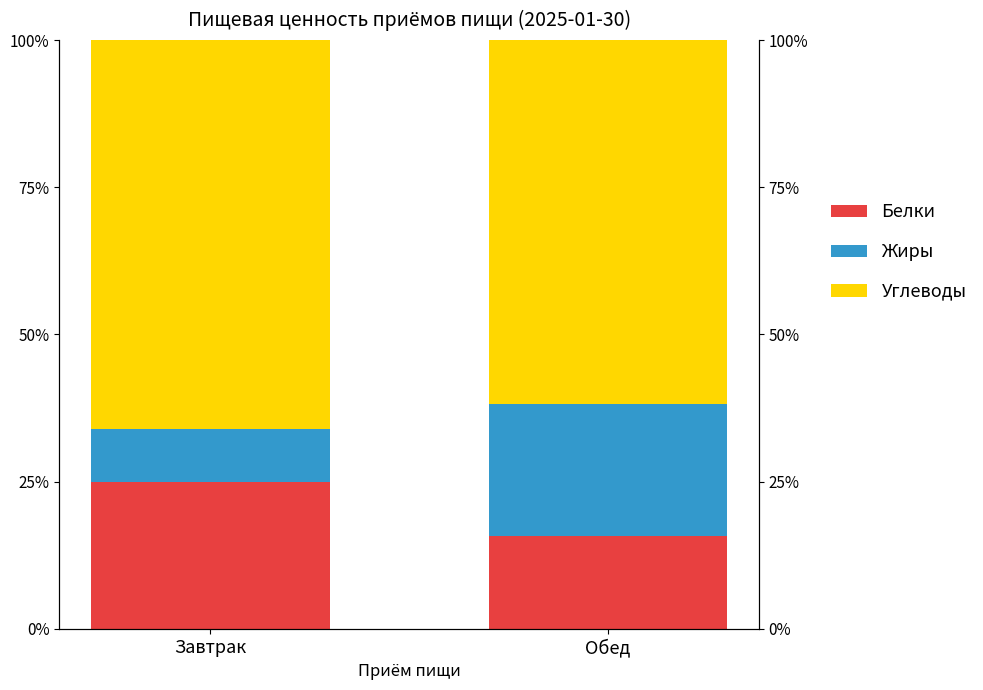

What is the label of the 2nd bar from the left?

Обед